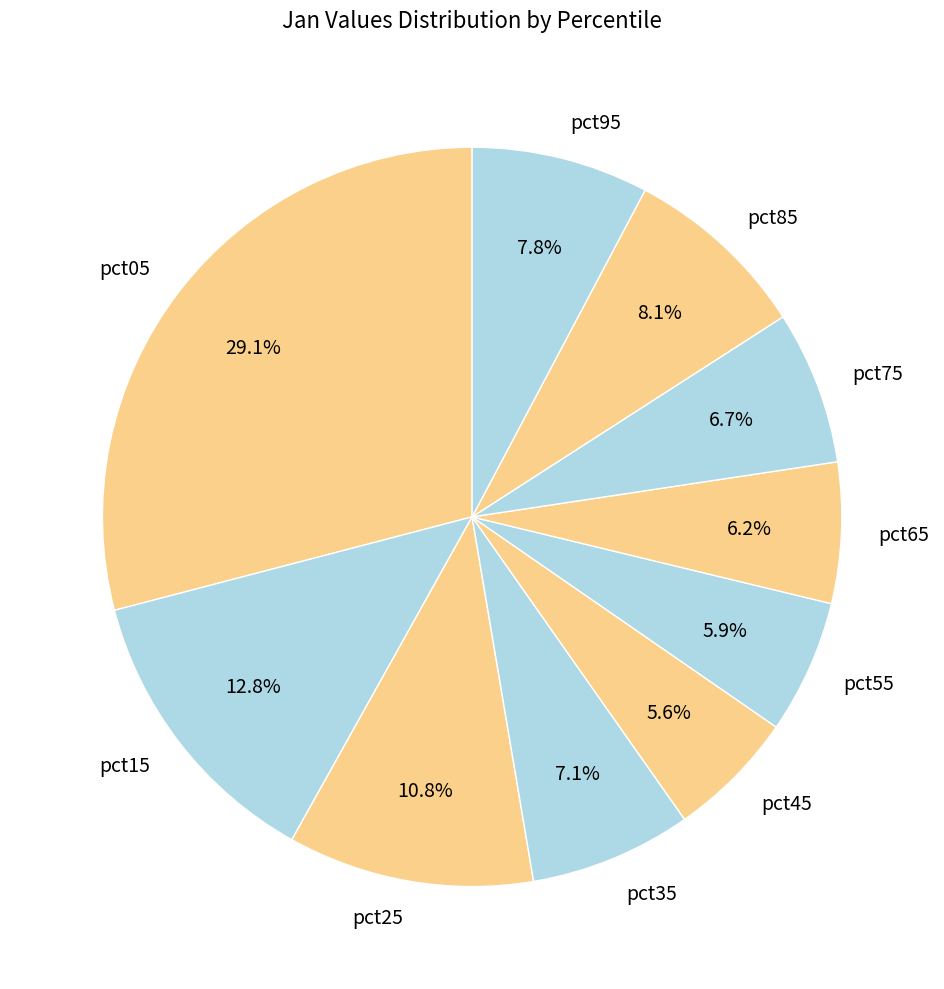

What percentage is the pct95 slice, to the nearest percent?

8%